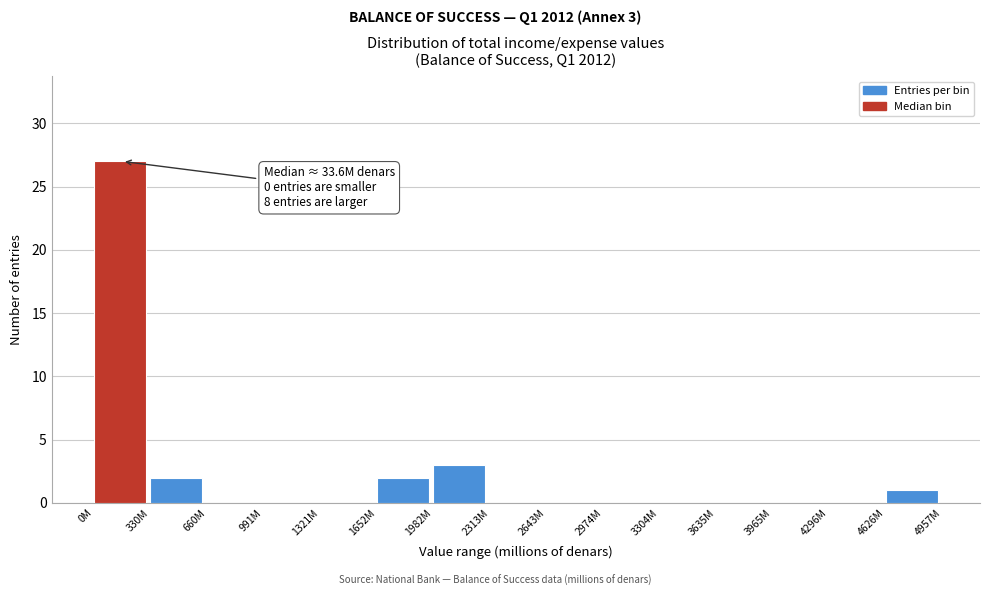

Reading left to right, what are all the values shown in this chart?

0M=27	330M=2	660M=0	991M=0	1321M=0	1652M=2	1982M=3	2313M=0	2643M=0	2974M=0	3304M=0	3635M=0	3965M=0	4296M=0	4626M=1